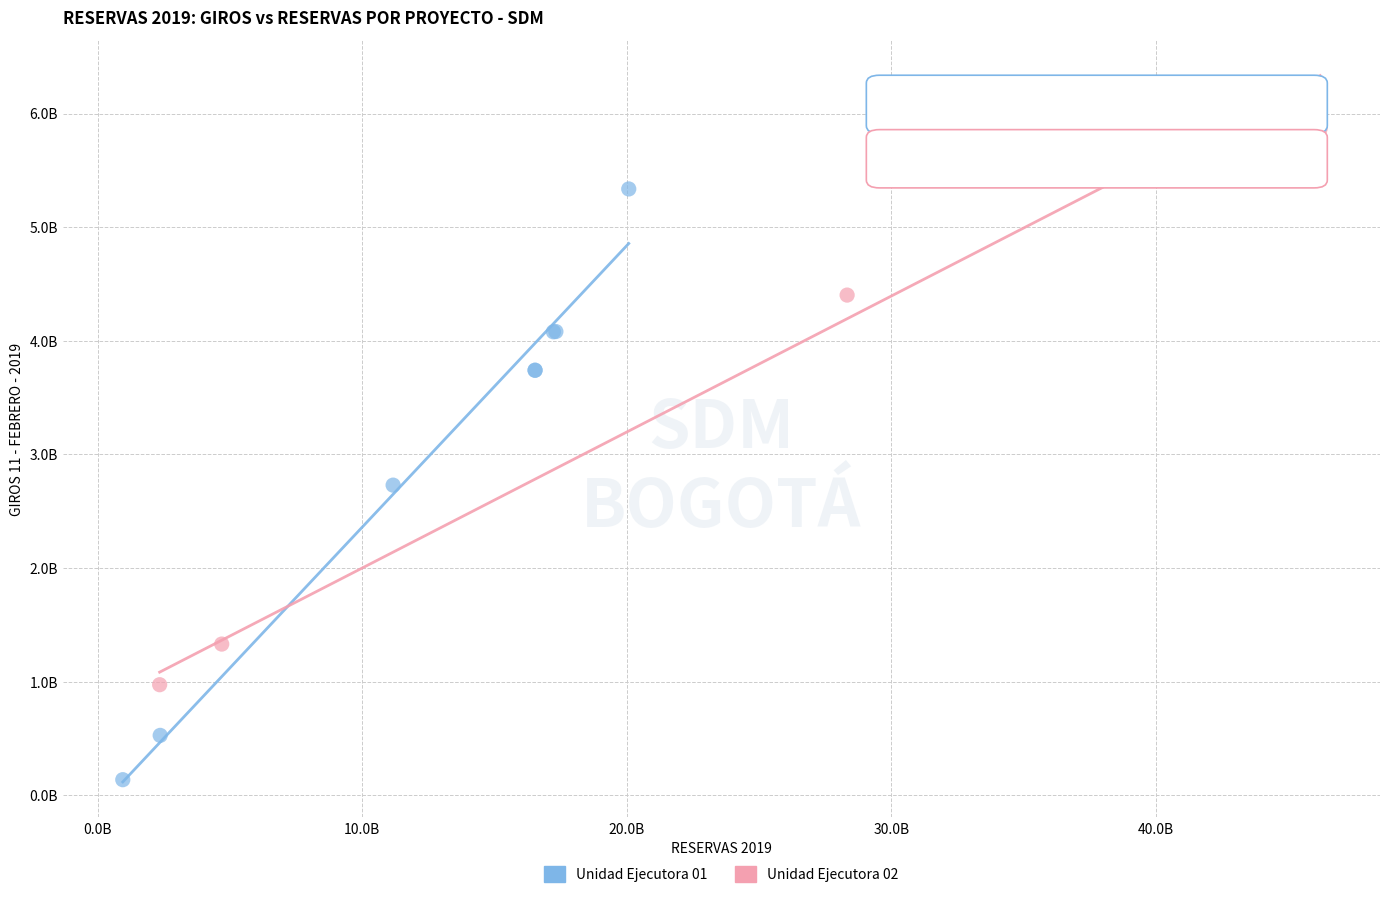

What are all the series names shown in the legend?

Unidad Ejecutora 01, Unidad Ejecutora 02